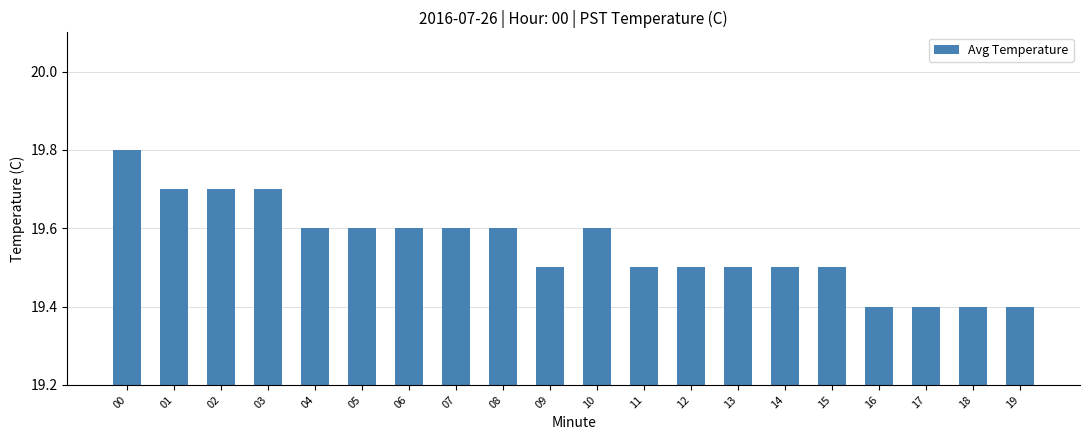

What is the sum of all values?

391.1